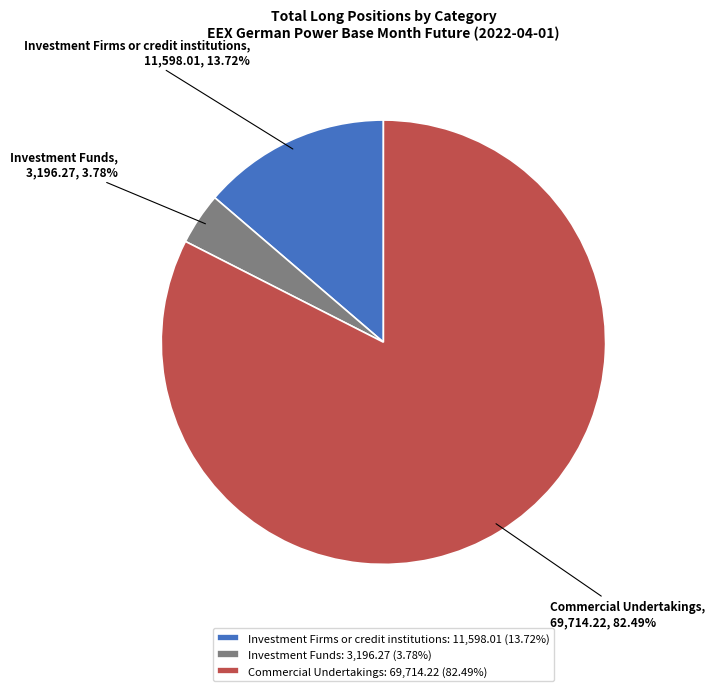

What percentage is the Investment Firms or credit institutions slice, to the nearest percent?

14%